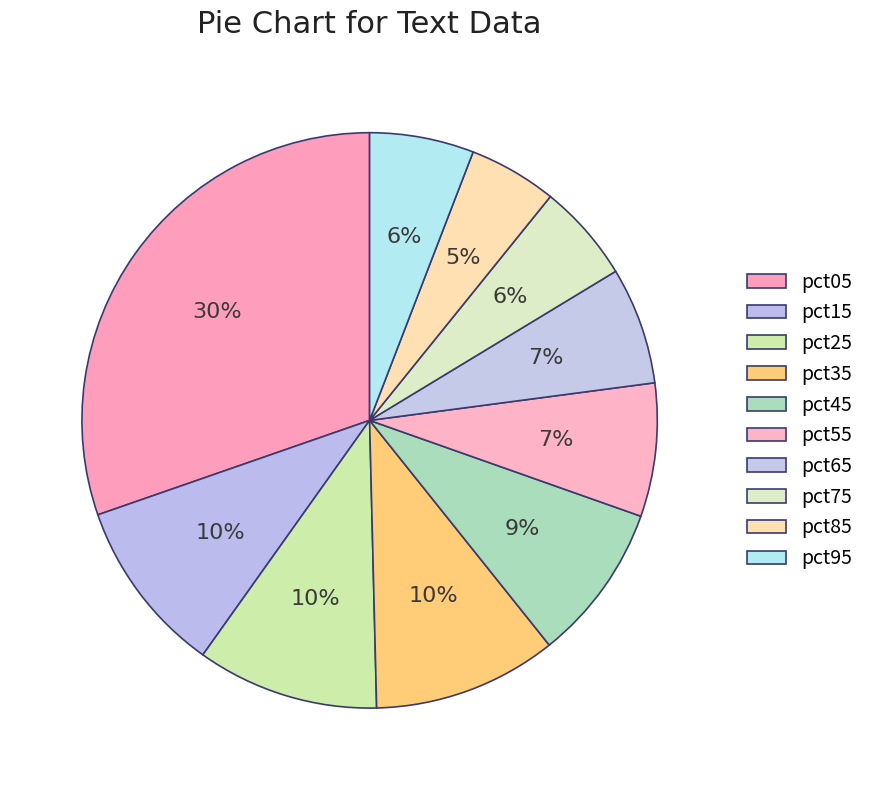

How many segments does this pie chart have?

10